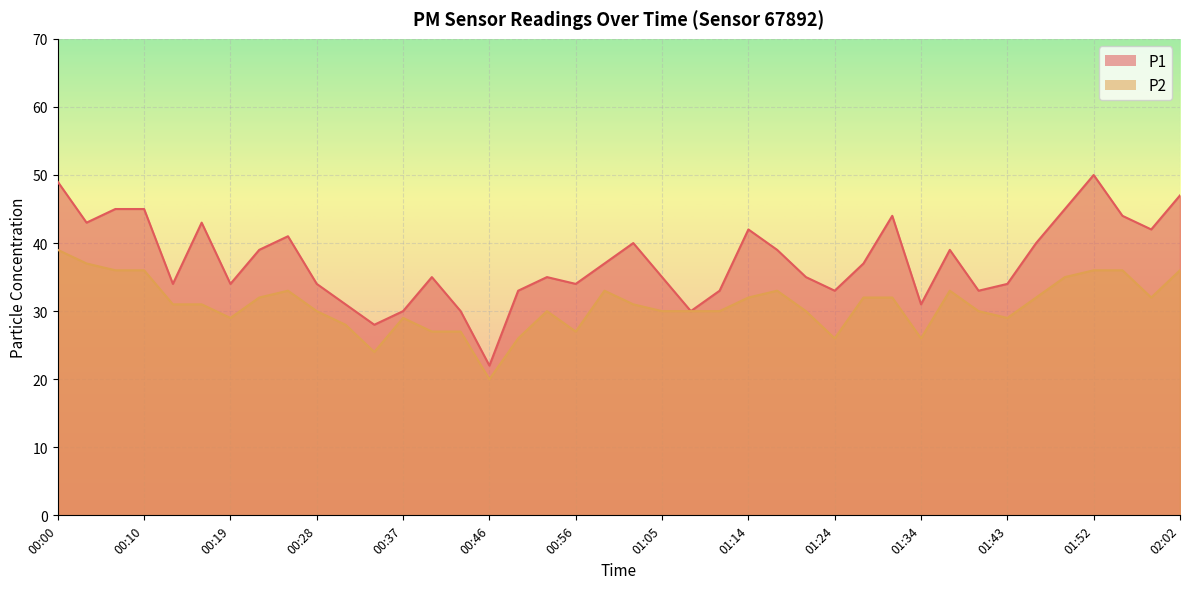

At which label does P2 reach its peak?

00:00